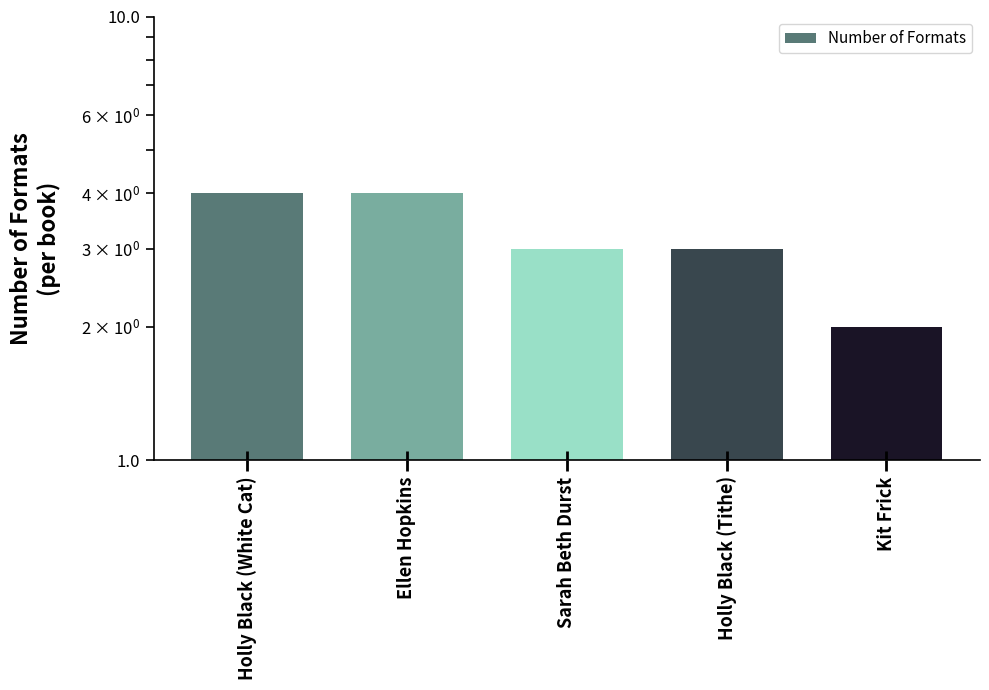

Reading left to right, transcribe all the data shown in this chart.

4	4	3	3	2